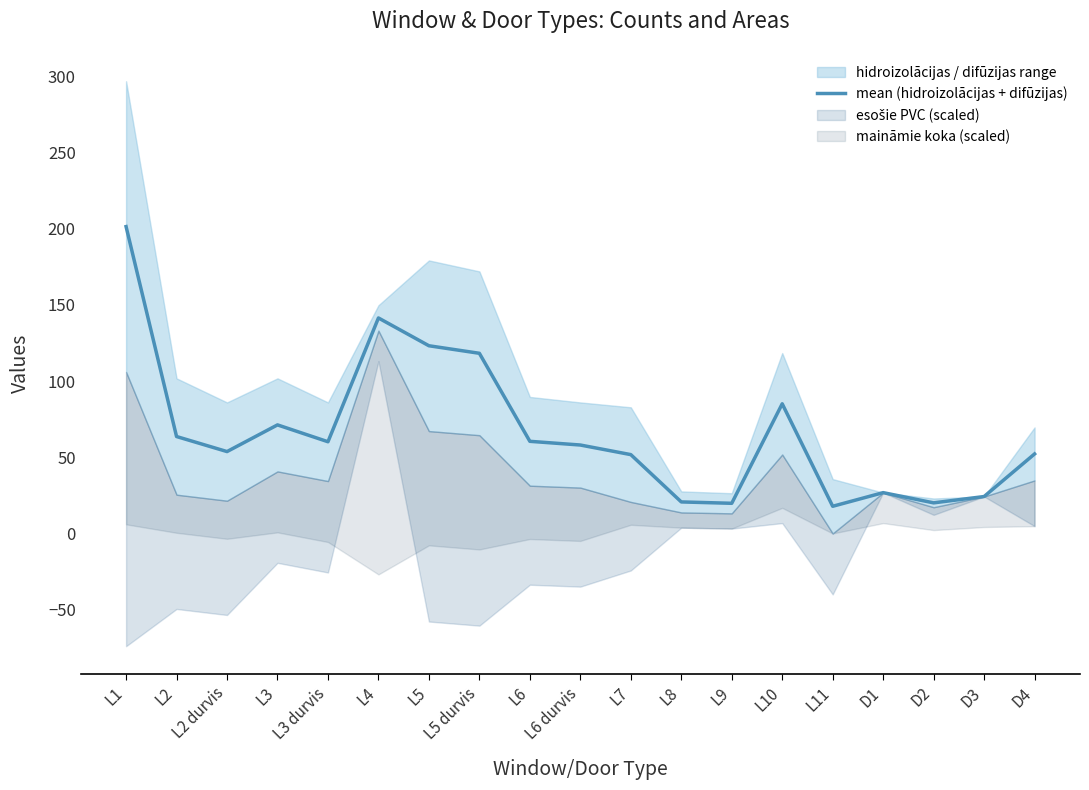

The value at L4 is 85.7. True or false?

False